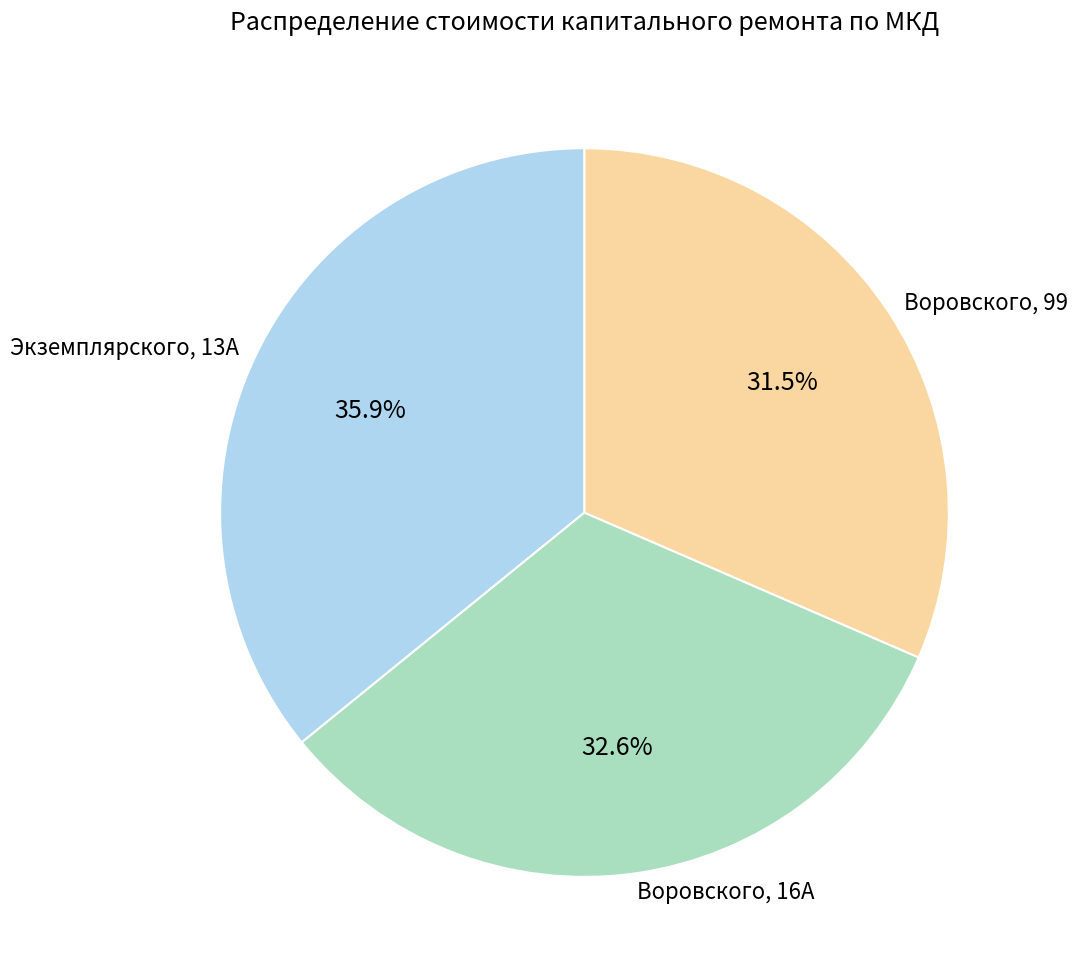

Which has a higher value, Воровского, 16А or Экземплярского, 13А?

Экземплярского, 13А